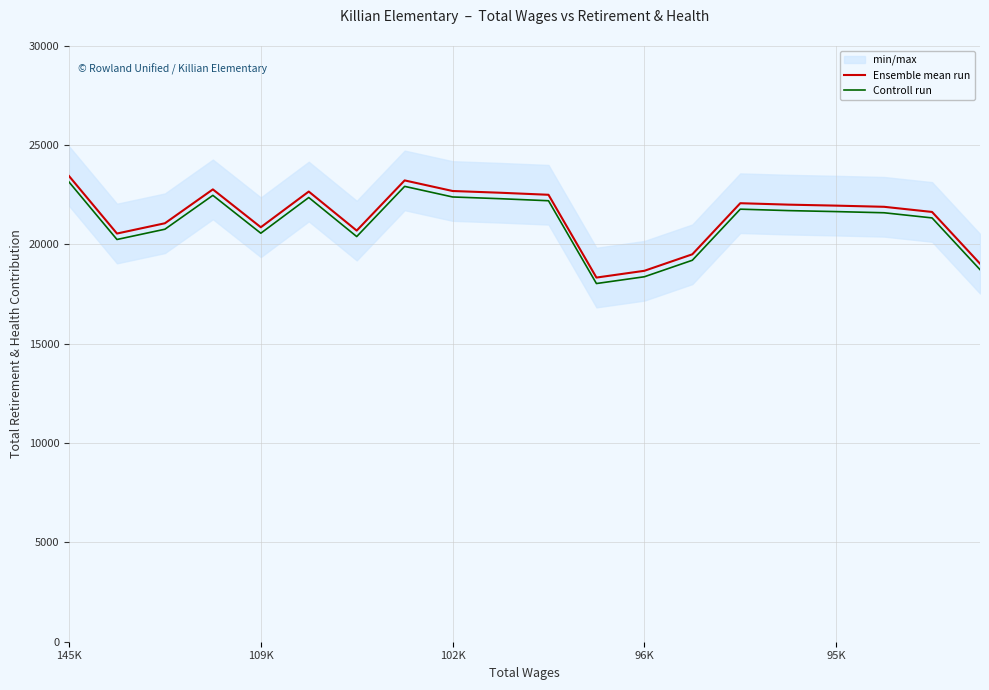

Which category has the lowest value across all series?

11